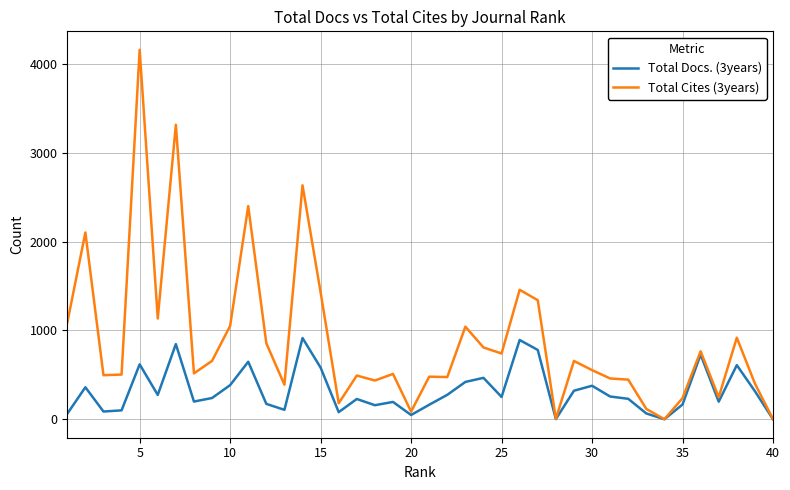

Which series has the widest spread of values?

Total Cites (3years)